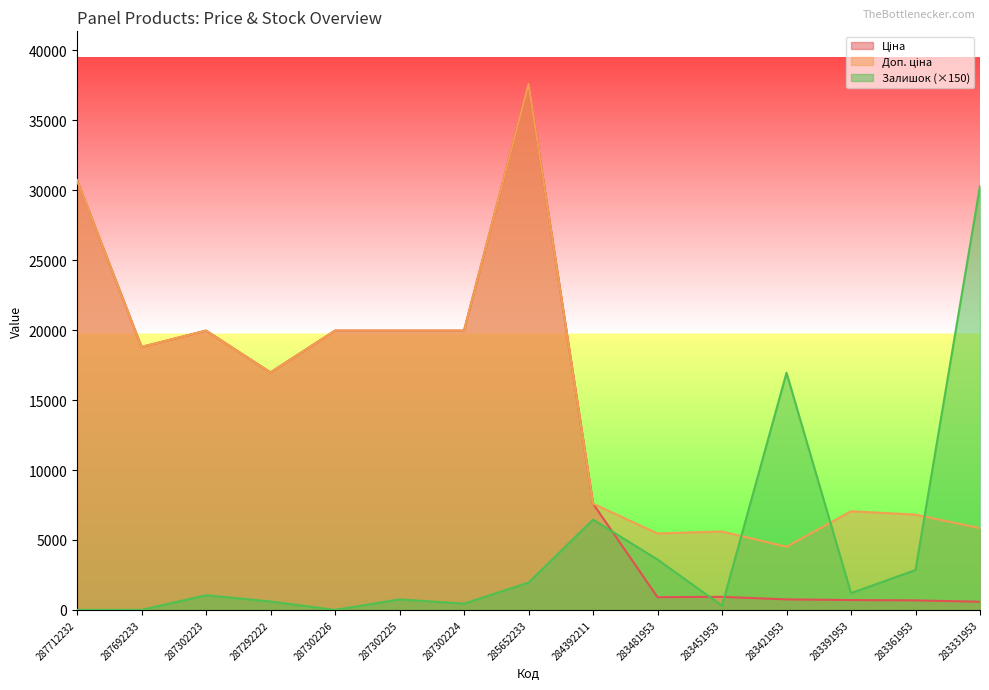

Reading right to left, what are all the values shown in this chart?

Ціна: 283331953=584.4	283361953=681.0	283391953=705.1	283421953=752.2	283451953=934.5	283481953=910.4	284392211=7596.5	285652233=37593.6	287302224=19964.2	287302225=19964.2	287302226=19964.2	287292222=16976.3	287302223=19964.2	287692233=18796.8	287712232=30717.1
Доп. ціна: 283331953=5843.9	283361953=6809.8	283391953=7051.3	283421953=4513.3	283451953=5607.2	283481953=5462.3	284392211=7596.5	285652233=37593.6	287302224=19964.2	287302225=19964.2	287302226=19964.2	287292222=16976.3	287302223=19964.2	287692233=18796.8	287712232=30717.1
Залишок: 283331953=30300.0	283361953=2850.0	283391953=1200.0	283421953=16950.0	283451953=300.0	283481953=3600.0	284392211=6450.0	285652233=1950.0	287302224=450.0	287302225=750.0	287302226=0.0	287292222=600.0	287302223=1050.0	287692233=0.0	287712232=0.0